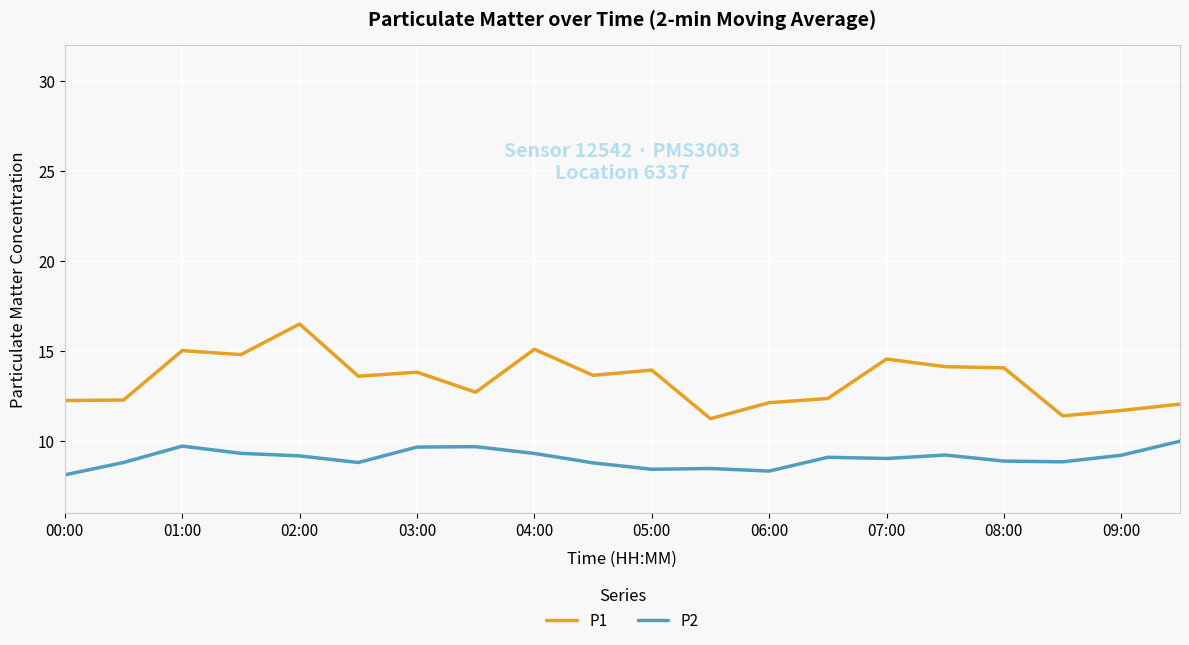

Rank the series by their average value, from highest to lowest.

P1, P2